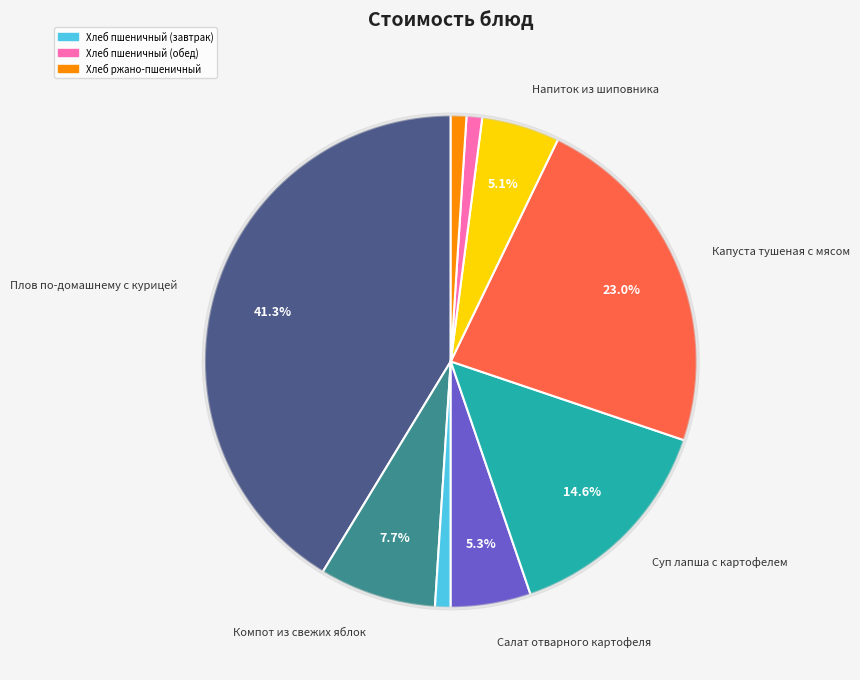

Does any single category account for the majority?

No